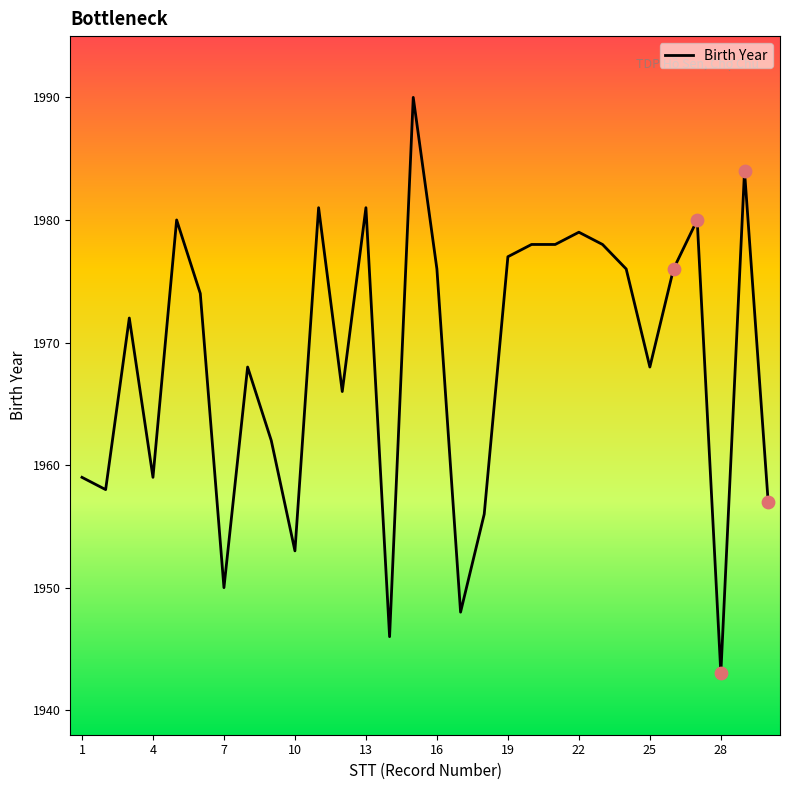

What is the minimum value shown in the chart?

1943